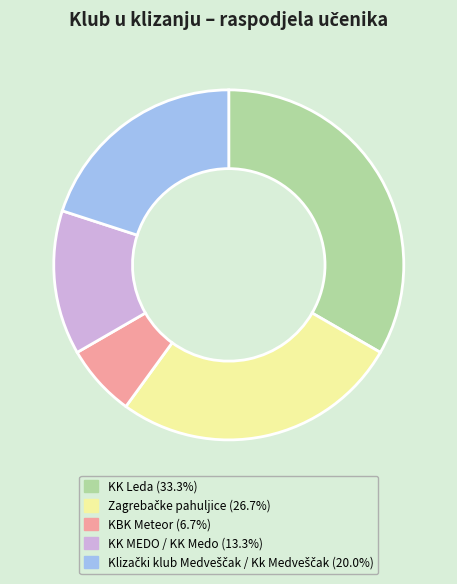

Combined, do KK Leda and KBK Meteor account for over 50%?

No